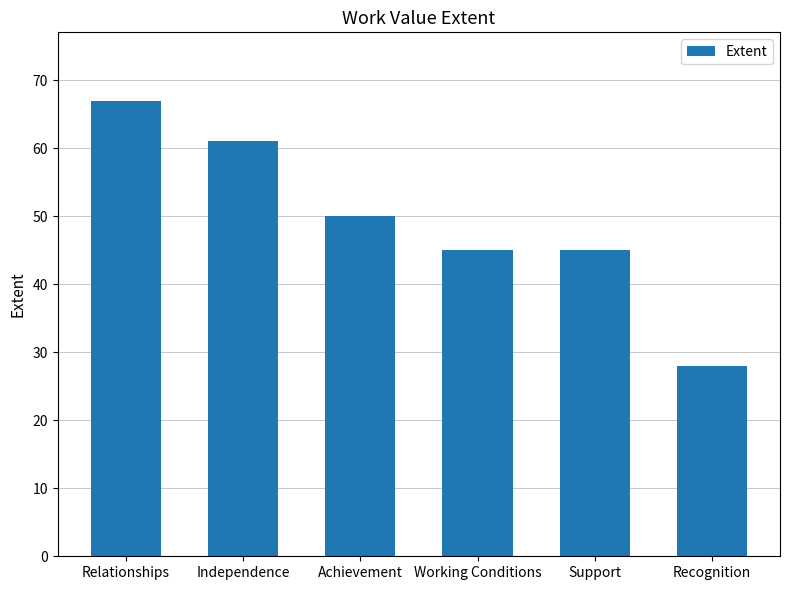

Which label corresponds to the smallest value in the chart?

Recognition